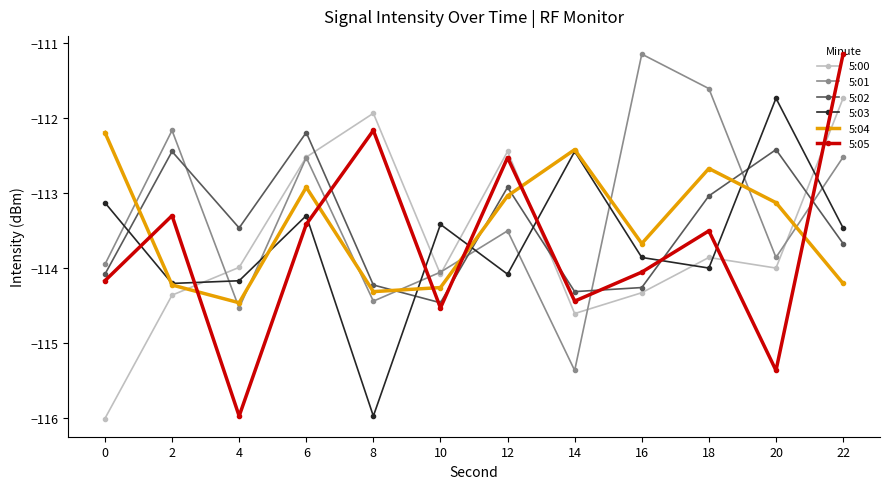

What are all the series names shown in the legend?

5:00, 5:01, 5:02, 5:03, 5:04, 5:05